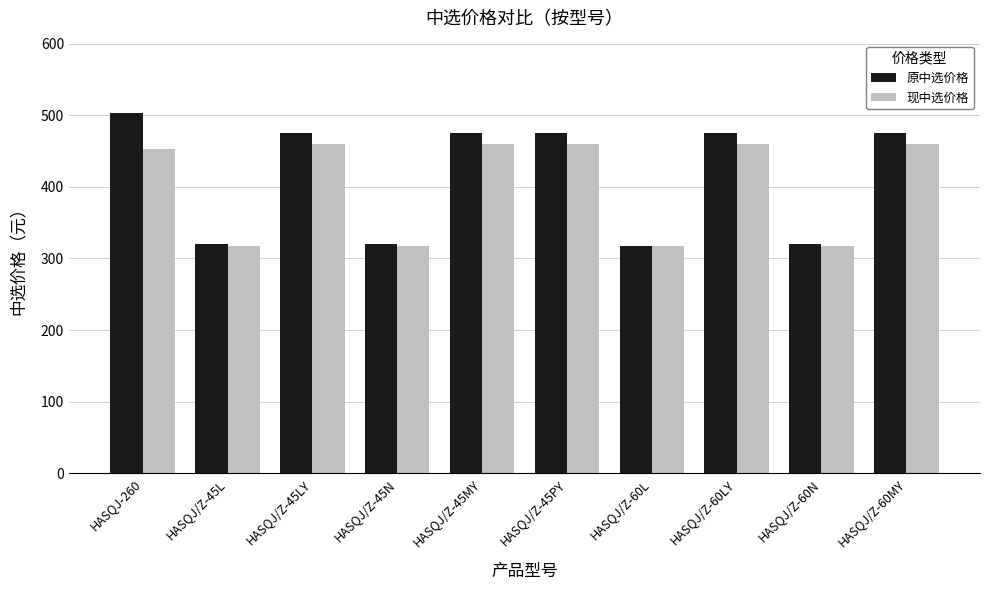

What is the sum of the 现中选价格 values at HASQJ/Z-45N and HASQJ/Z-60N?

634.1